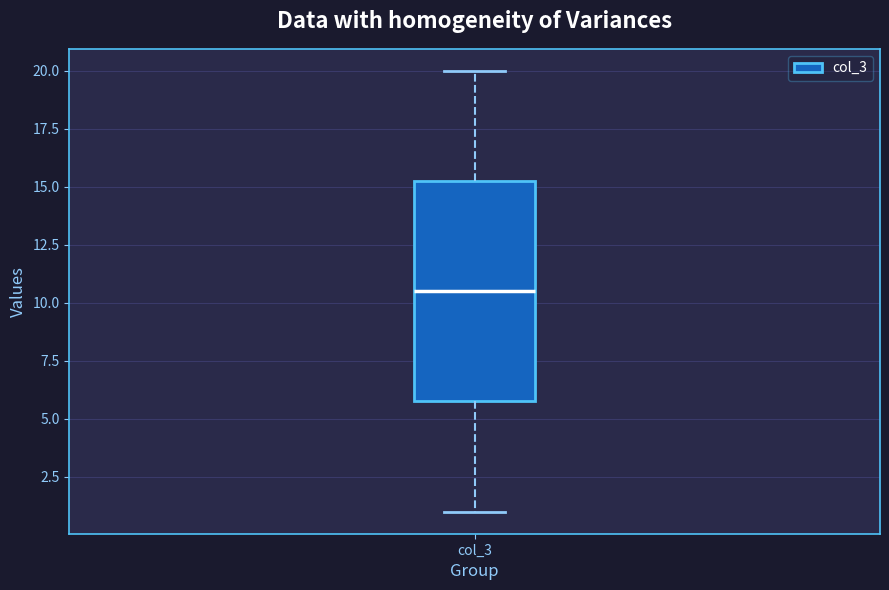

Read this box plot against the y-axis: the position of the median line, the range covered by the box, and the ends of both whiskers. The values are not printed on the chart, so give them approximately, as read against the axis.

median 10.5, box 6.0 to 15.5, whiskers 1.0 to 20.0